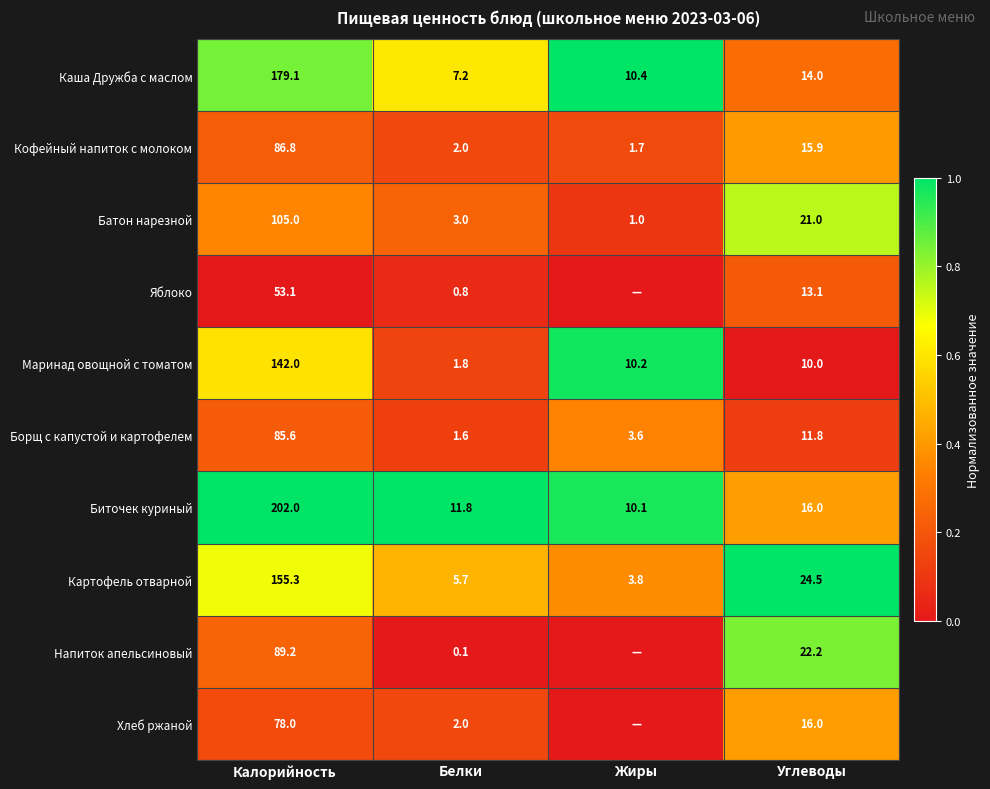

At how many categories does at least one series exceed 0?

4